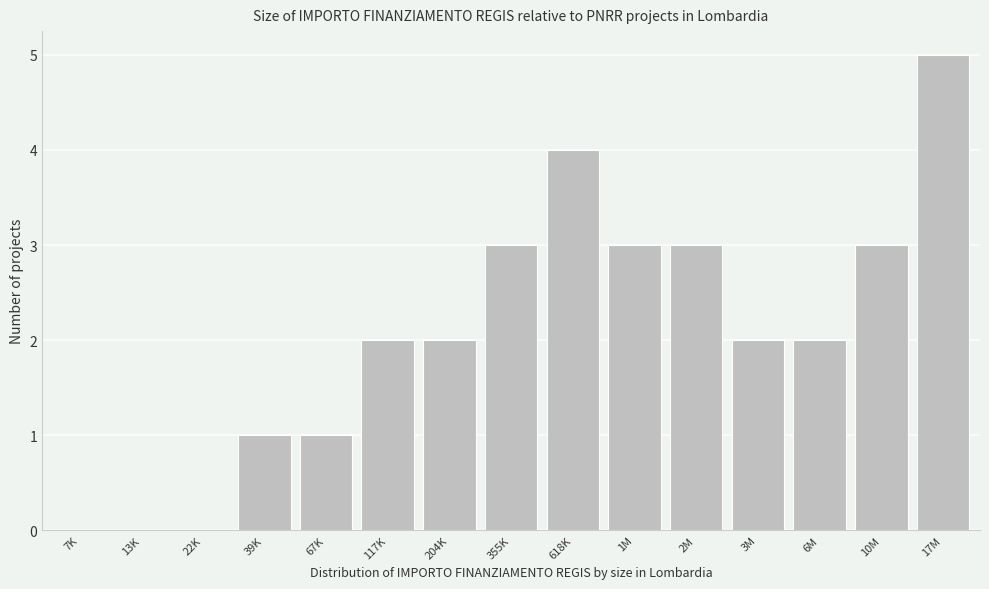

Reading left to right, transcribe all the data shown in this chart.

7K=0	13K=0	22K=0	39K=1	67K=1	117K=2	204K=2	355K=3	618K=4	1M=3	2M=3	3M=2	6M=2	10M=3	17M=5